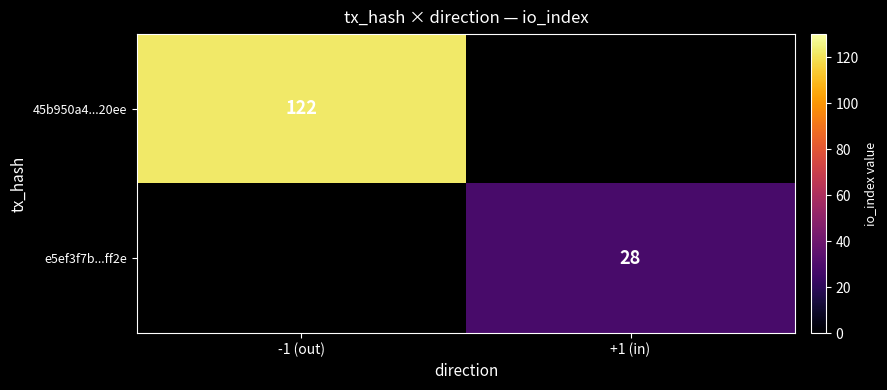

The value of 45b950a4...20ee at -1 (out) is 83. True or false?

False